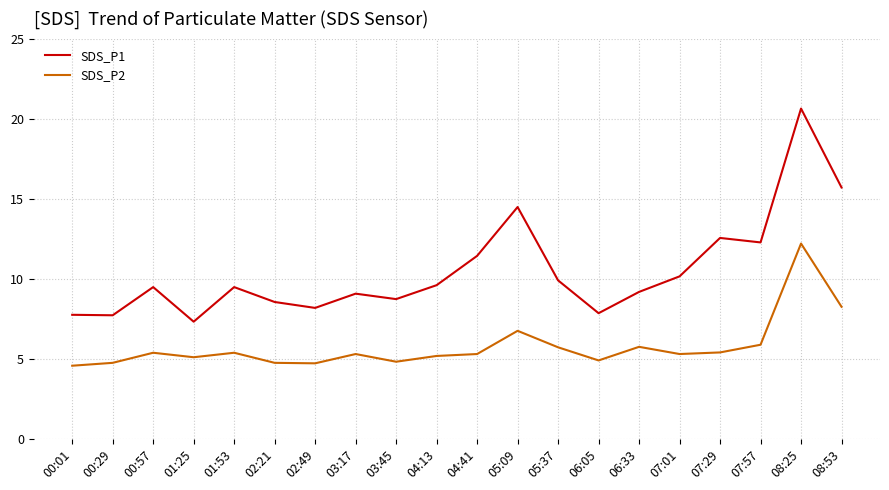

True or false: SDS_P1 has more than 0 interior local peaks.

True